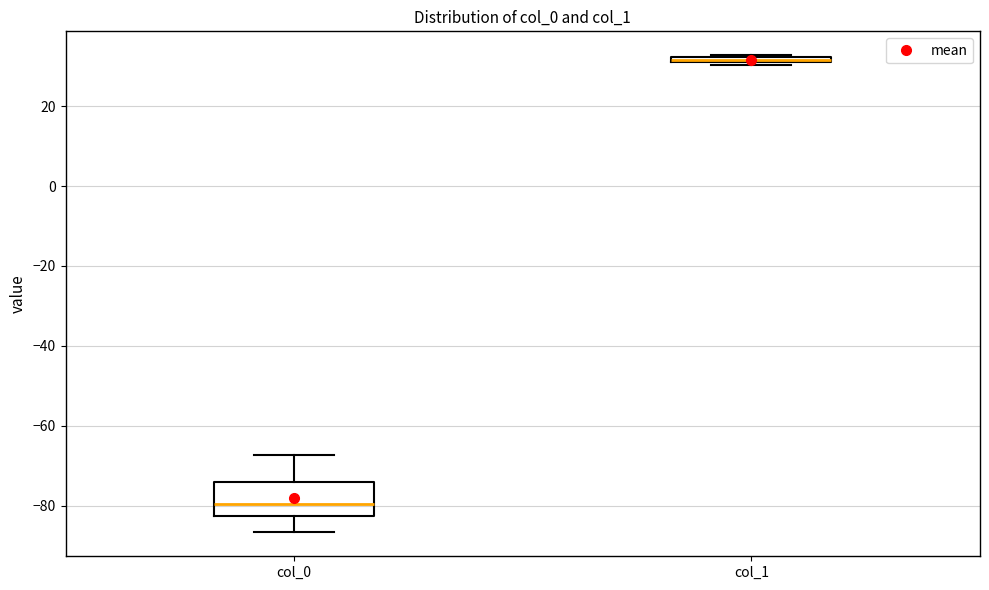

Comparing the boxes themselves (not the whiskers), which one is the tallest?

col_0